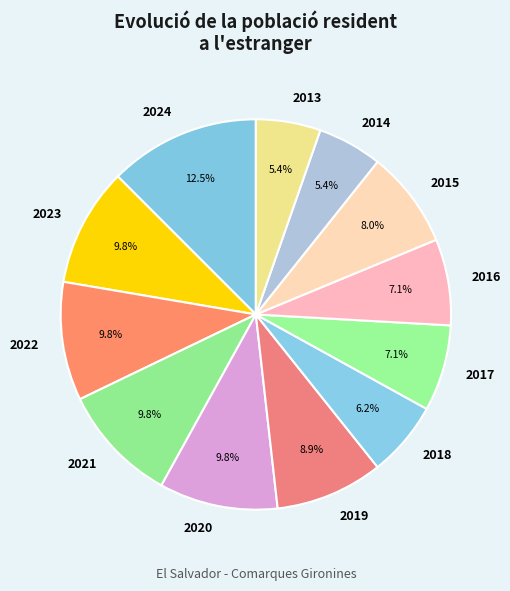

Approximately how many times larger is the value at 2017 compared to 2024?

0.6